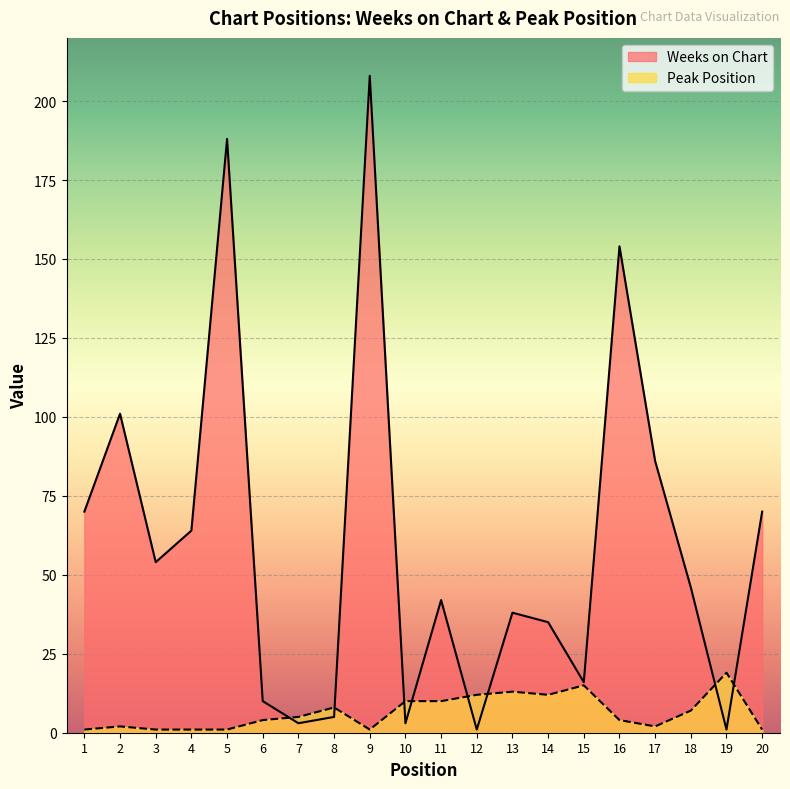

How many intersections are there between Peak Position and Weeks on Chart?

8